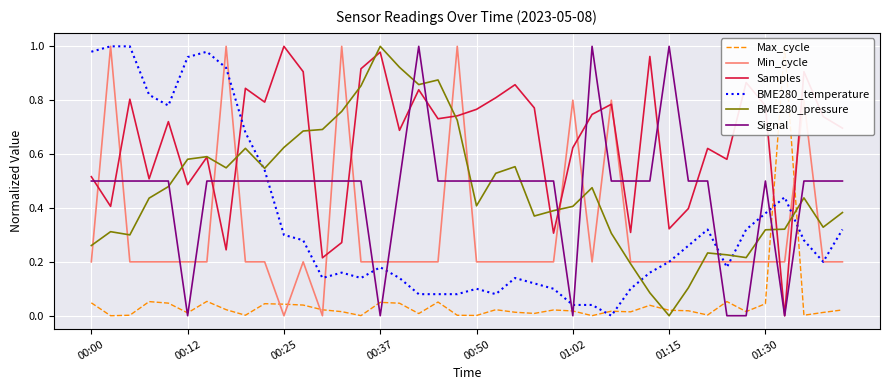

The value of Min_cycle at 37 is 1.4. True or false?

False